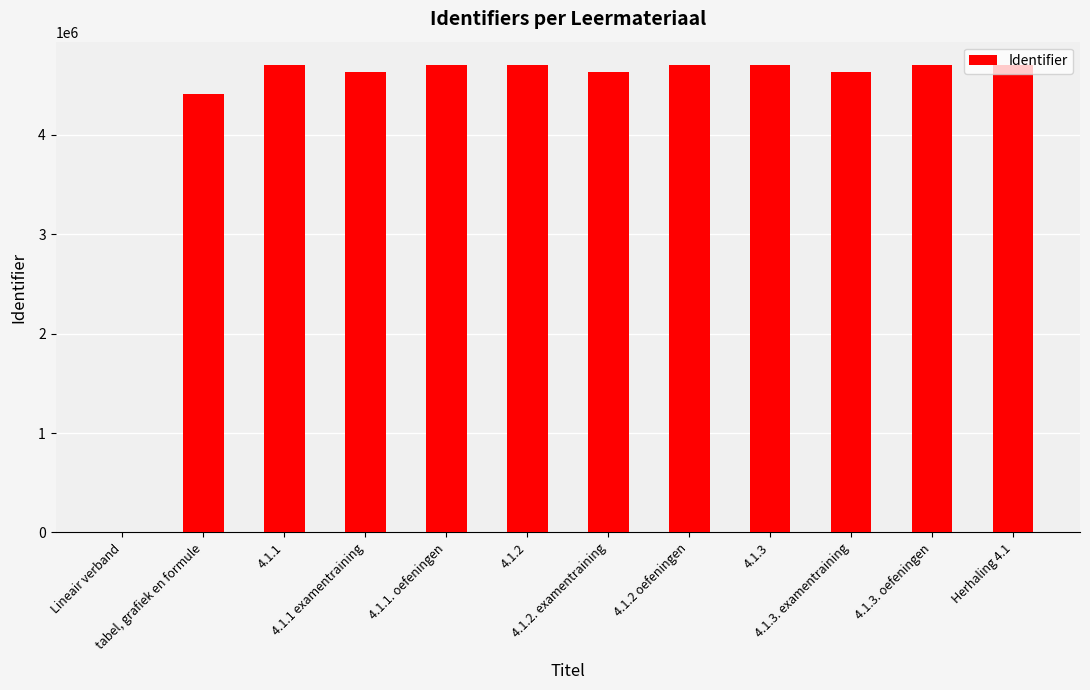

What is the value of the 5th bar from the left?

4703098